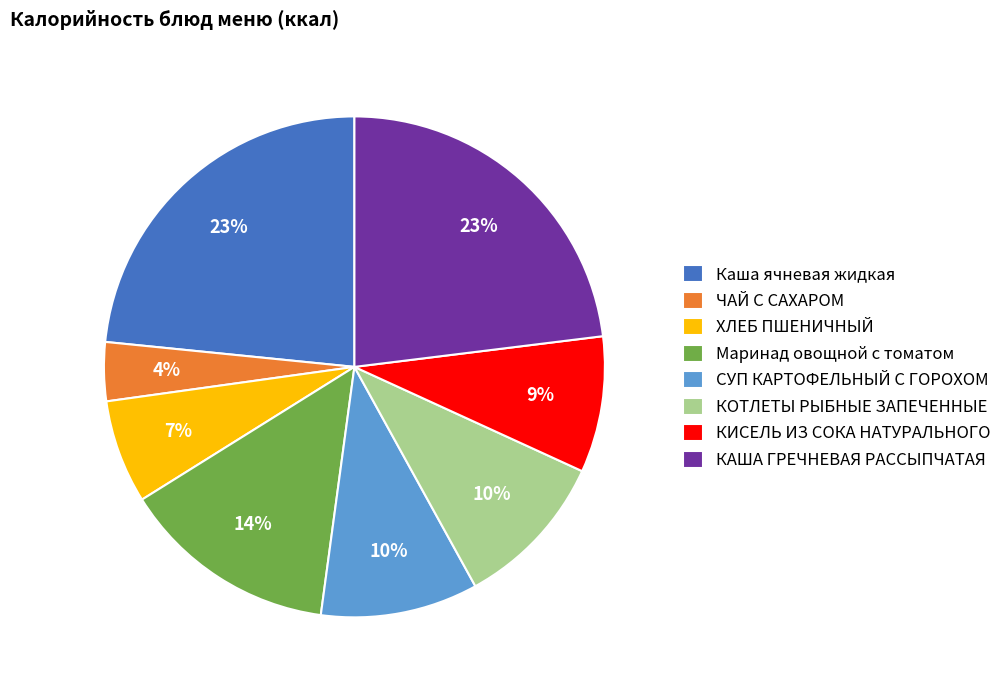

To the nearest percent, what is the combined percentage of Каша ячневая жидкая and Маринад овощной с томатом?

37%